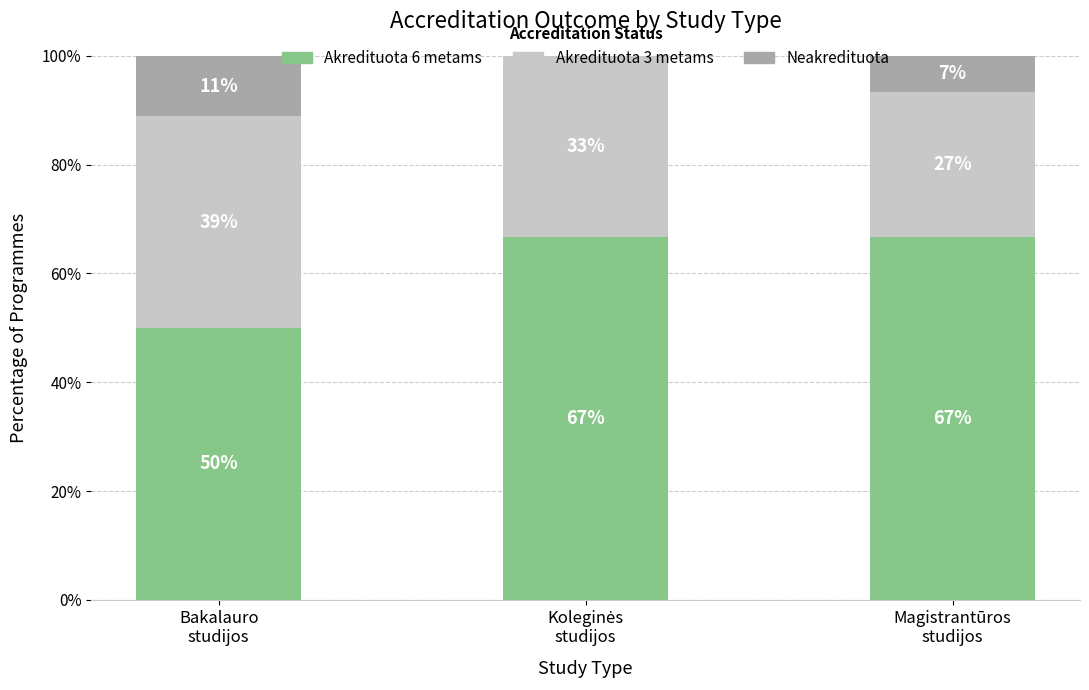

What is the highest value of the Akredituota 6 metams series?

66.7